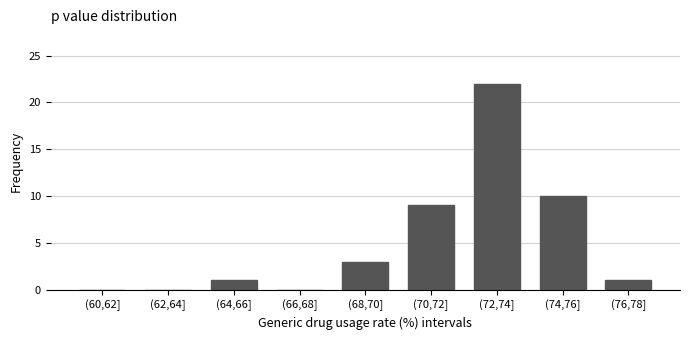

Reading left to right, list all the values displayed in this chart.

(60,62]=0	(62,64]=0	(64,66]=1	(66,68]=0	(68,70]=3	(70,72]=9	(72,74]=22	(74,76]=10	(76,78]=1